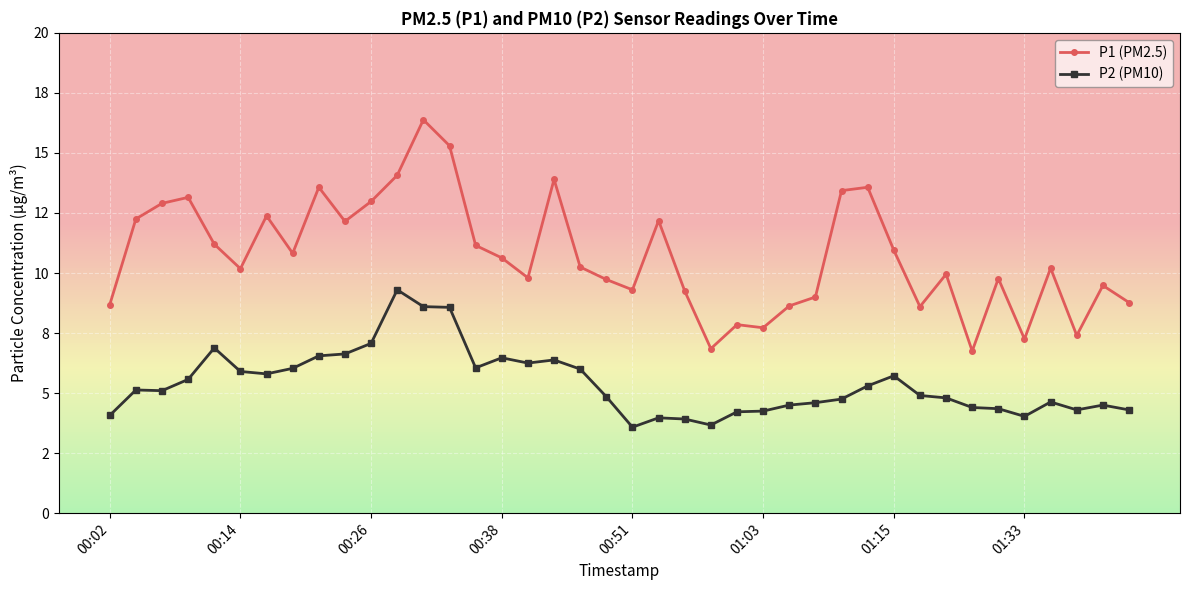

Does the chart have visible grid lines?

Yes